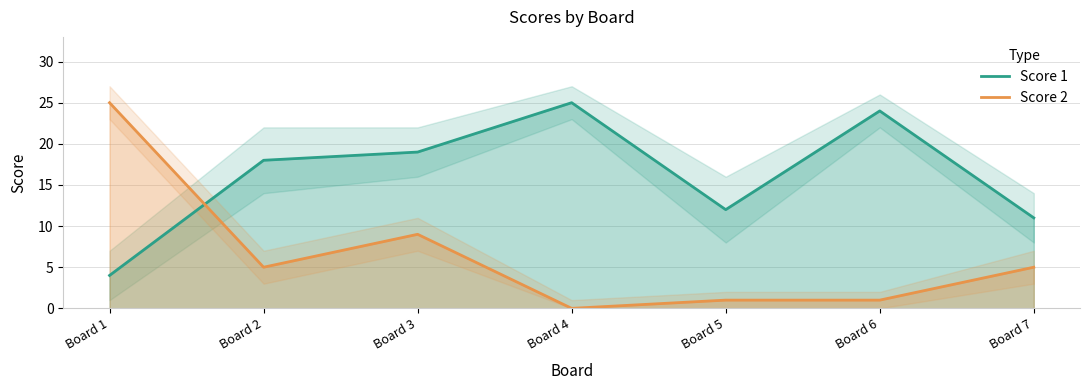

Where is the first local maximum for Score 2?

Board 3